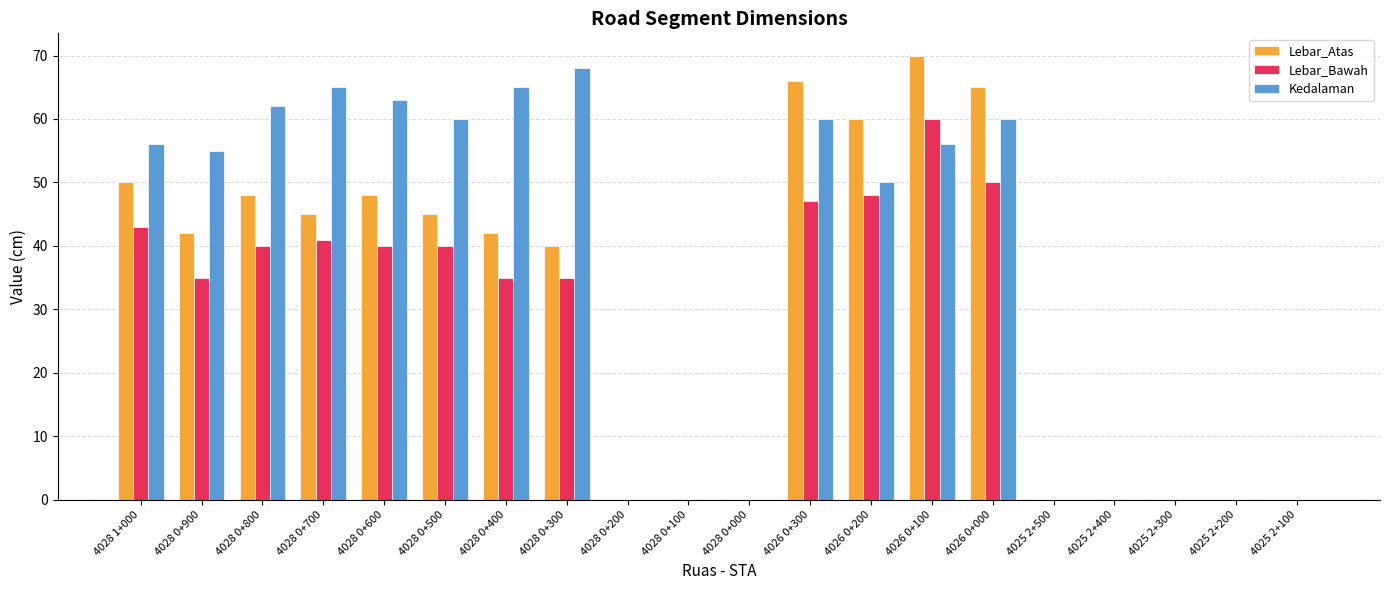

What is the maximum value for Kedalaman?

68